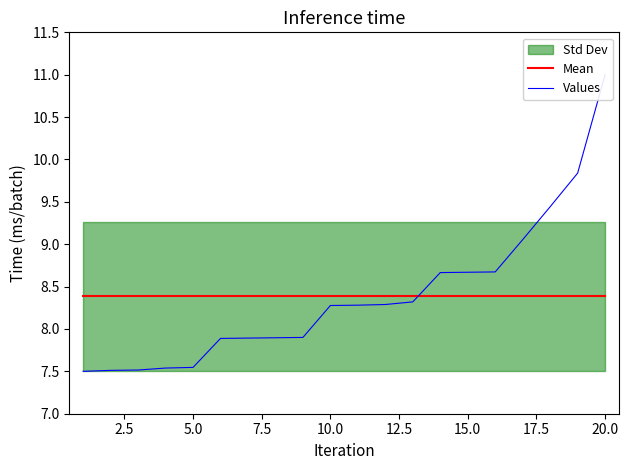

How many data points does each series have?

20